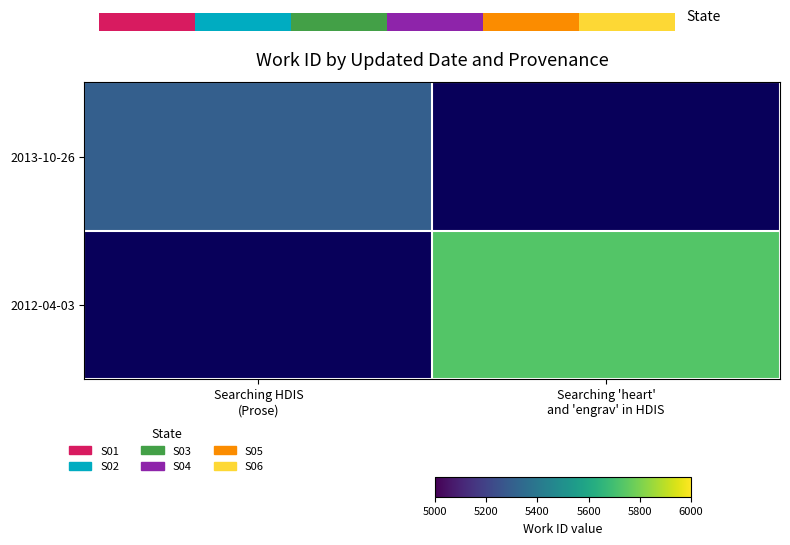

Rank the series by their maximum value, from lowest to highest.

2013-10-26, 2012-04-03